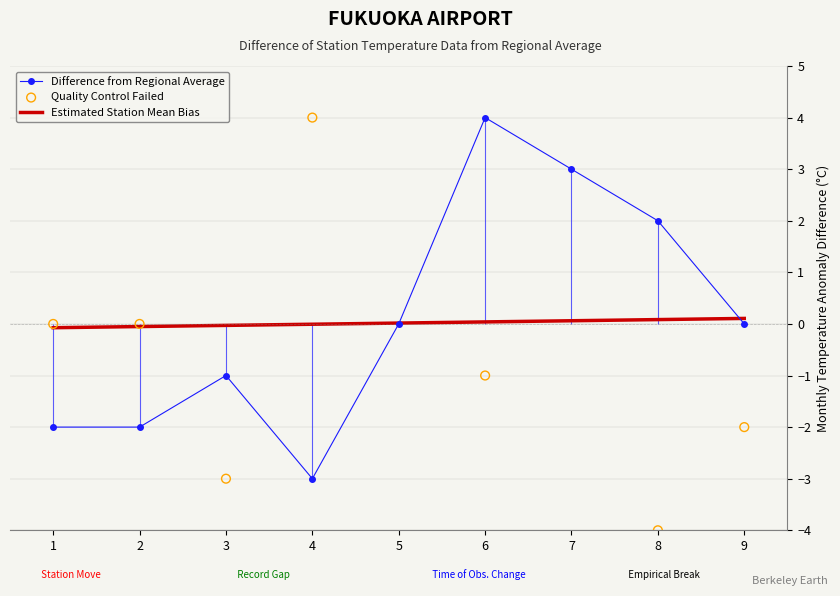

Is the value of col_2 at 6 greater than the value of col_3 at 5?

No